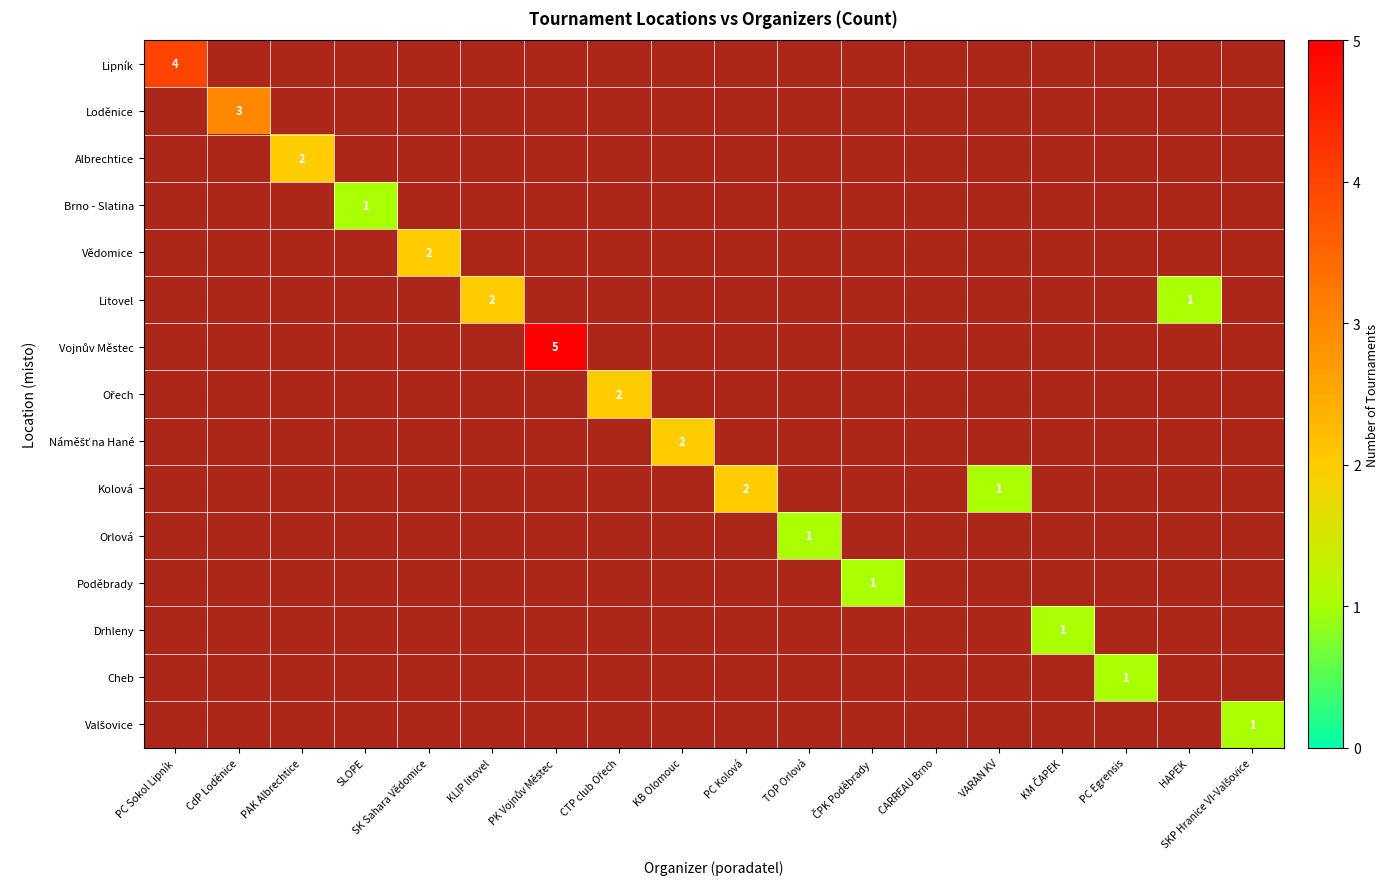

What is the sum of all Poděbrady values?

1